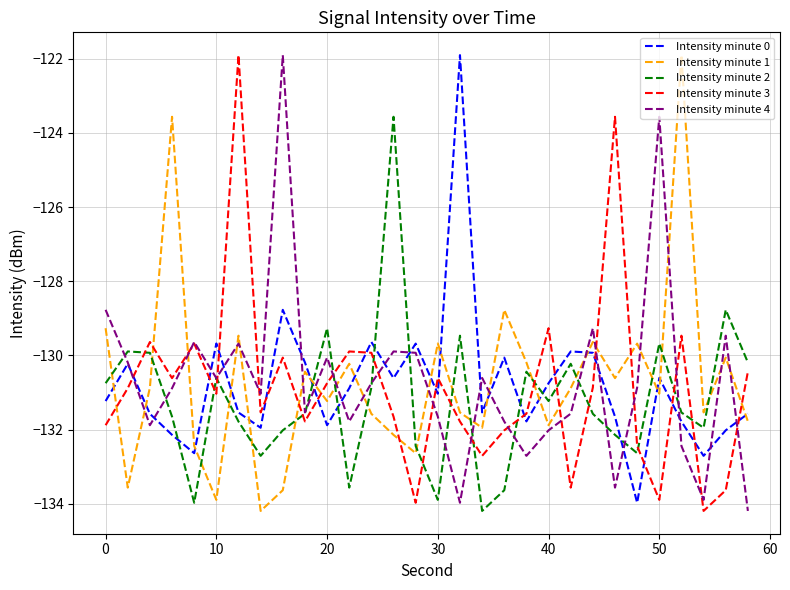

After their last crossing, which series has the higher values: Intensity minute 4 or Intensity minute 3?

Intensity minute 3